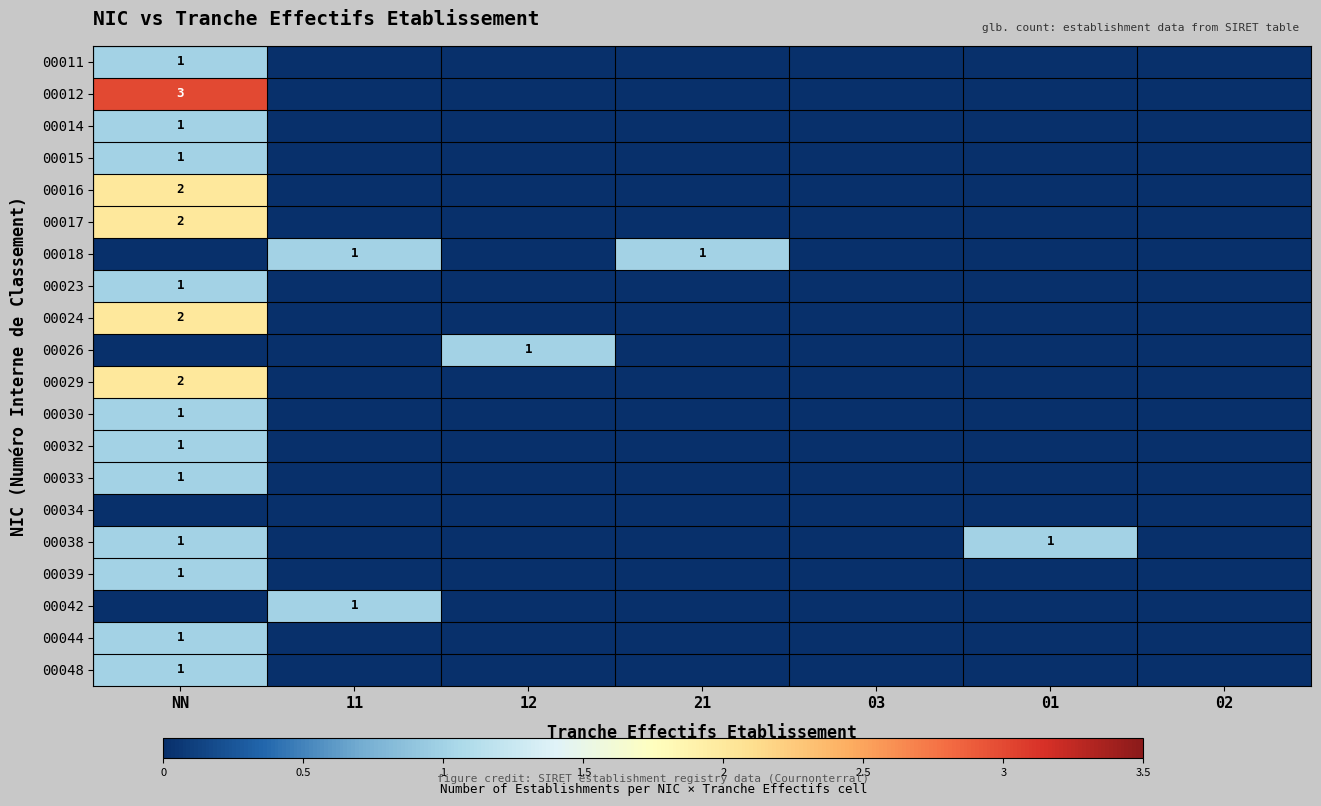

True or false: 00038 has a value of 2 at NN.

False